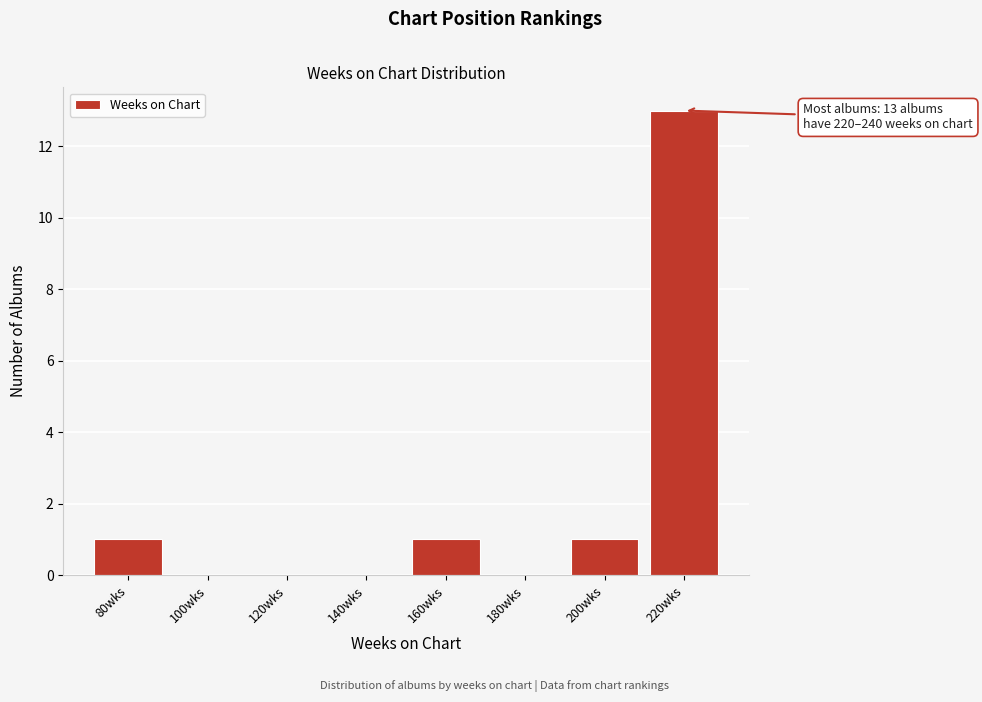

Reading right to left, transcribe all the data shown in this chart.

220wks=13	200wks=1	180wks=0	160wks=1	140wks=0	120wks=0	100wks=0	80wks=1